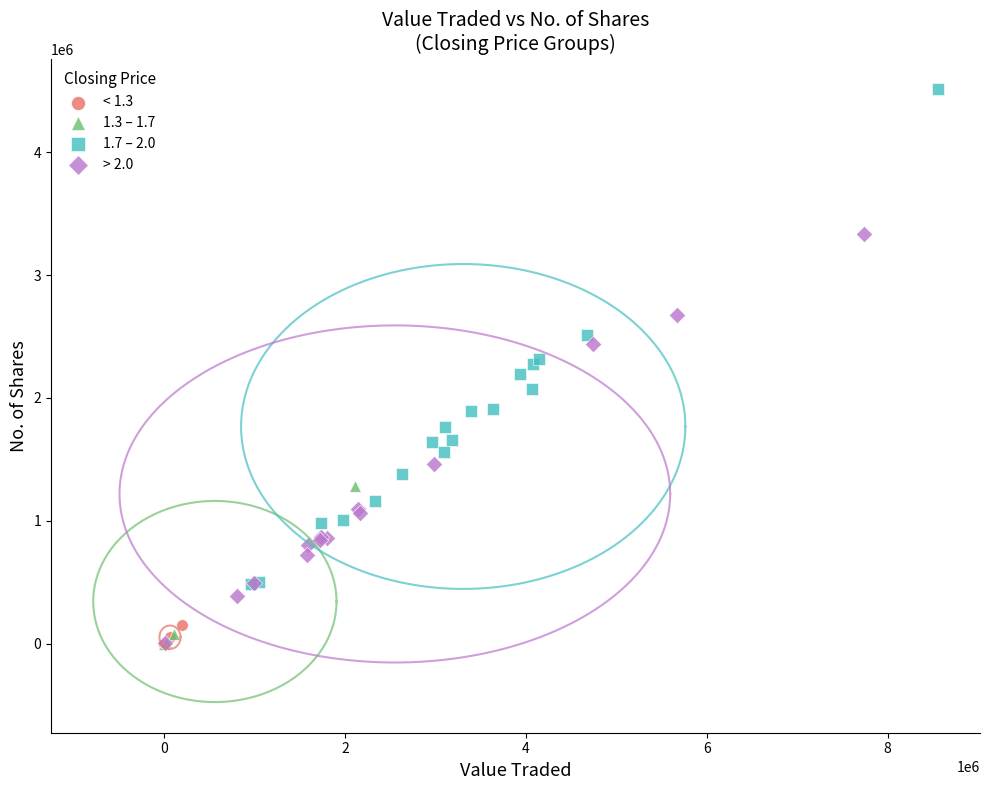

Which series has the largest Y range (max minus min)?

1.7 – 2.0